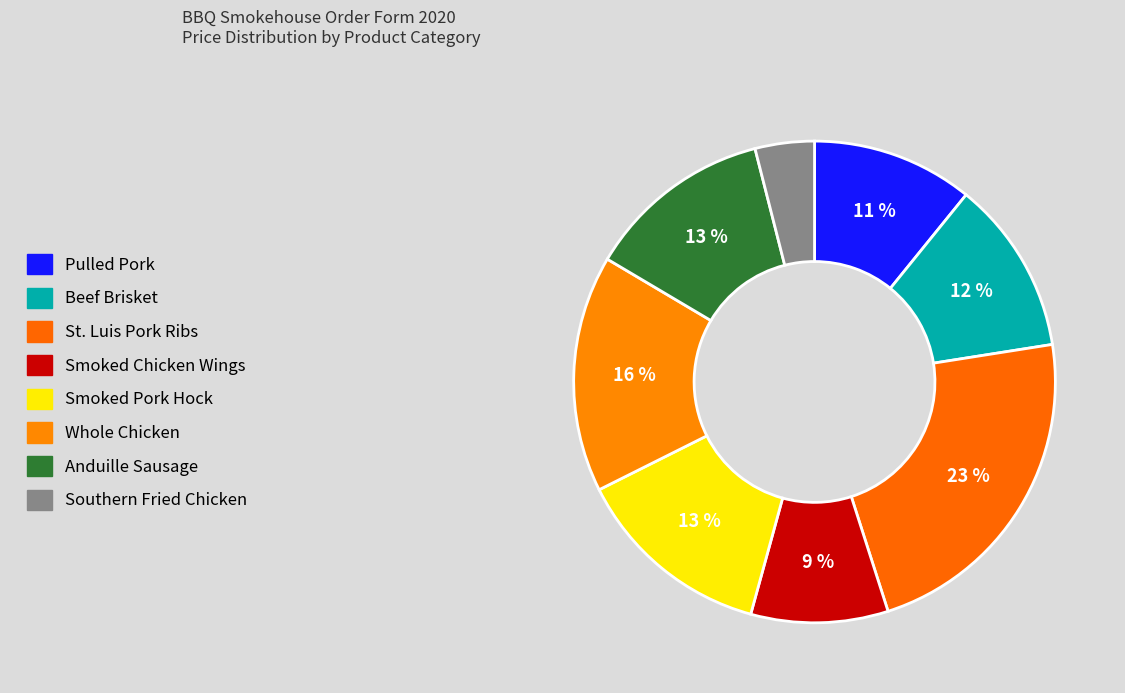

Is it true that St. Luis Pork Ribs is 8% of the pie?

False